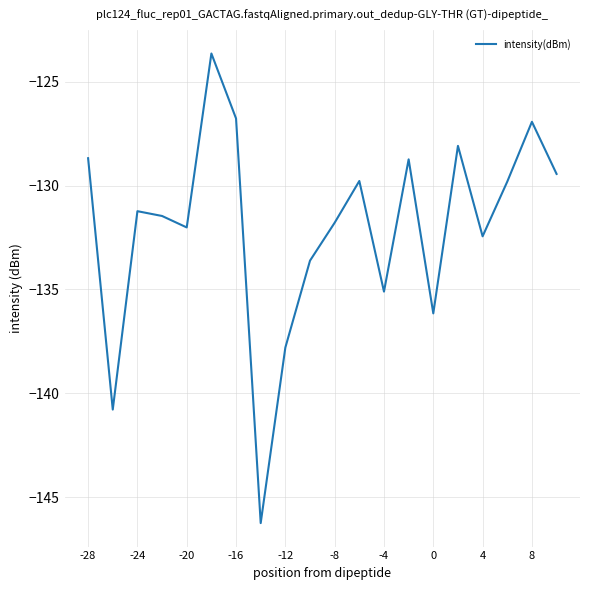

What is the difference between the maximum and minimum values?

22.6